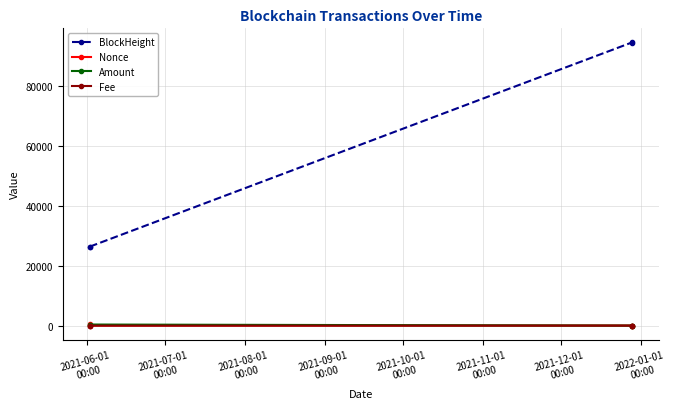

Which series has the largest total across all categories?

BlockHeight